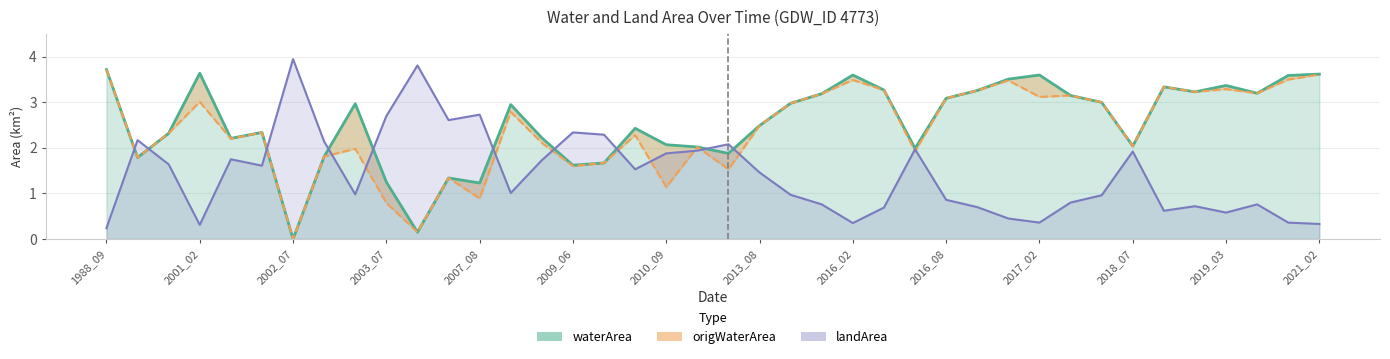

Between 2019_03 and 34, which series saw the biggest shift?

origWaterArea